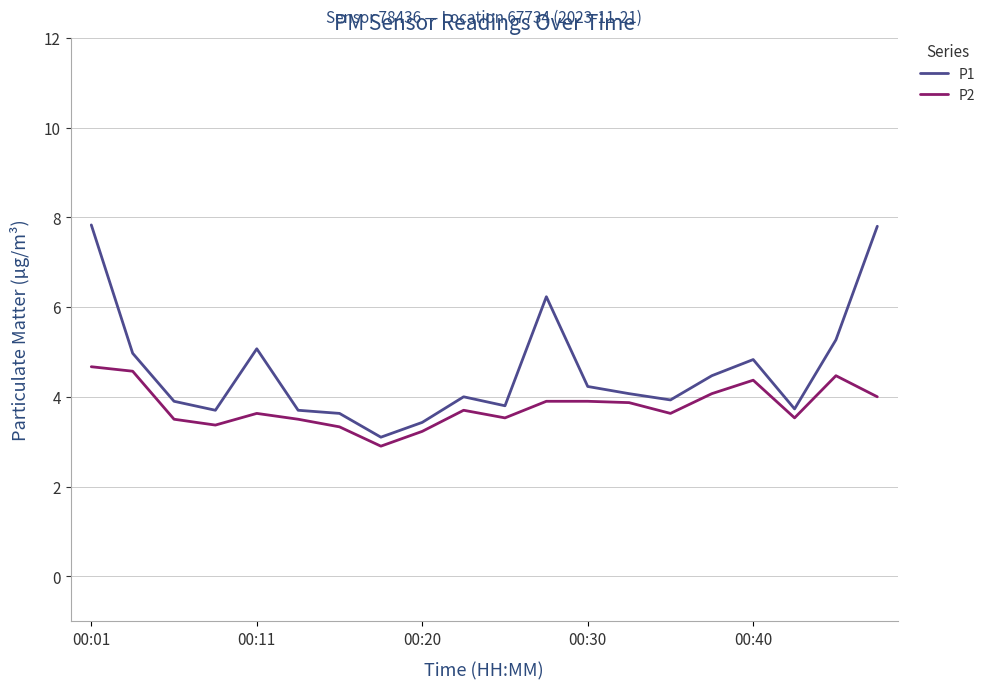

True or false: P2 and P1 cross at least once.

False